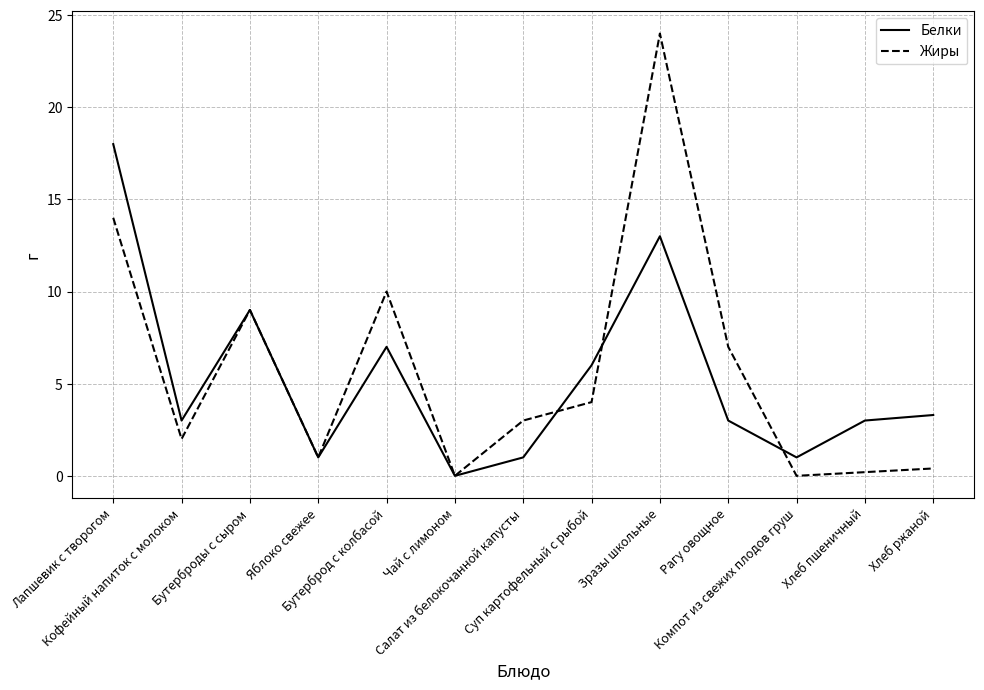

List the series in order of their peak value, highest first.

Жиры, Белки